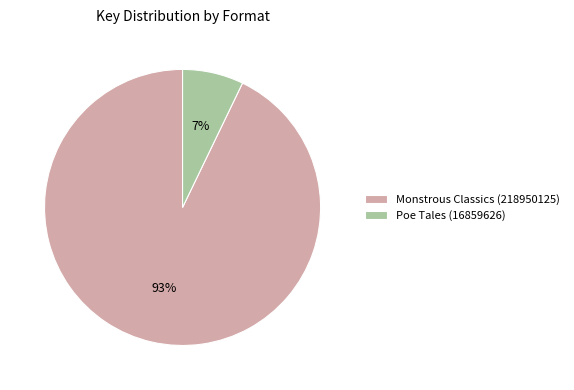

How many slices are in this pie chart?

2